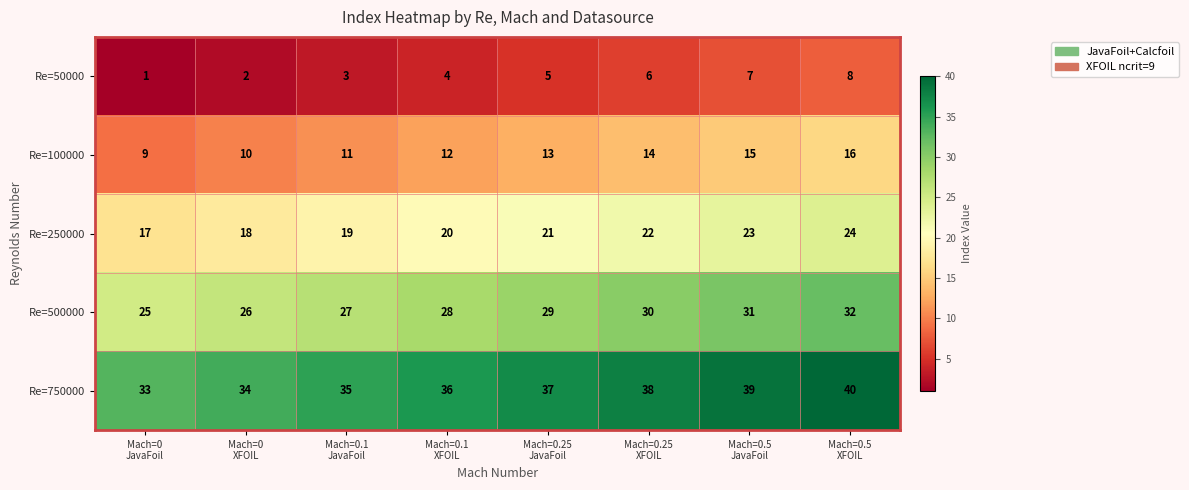

What is the smallest value displayed?

1